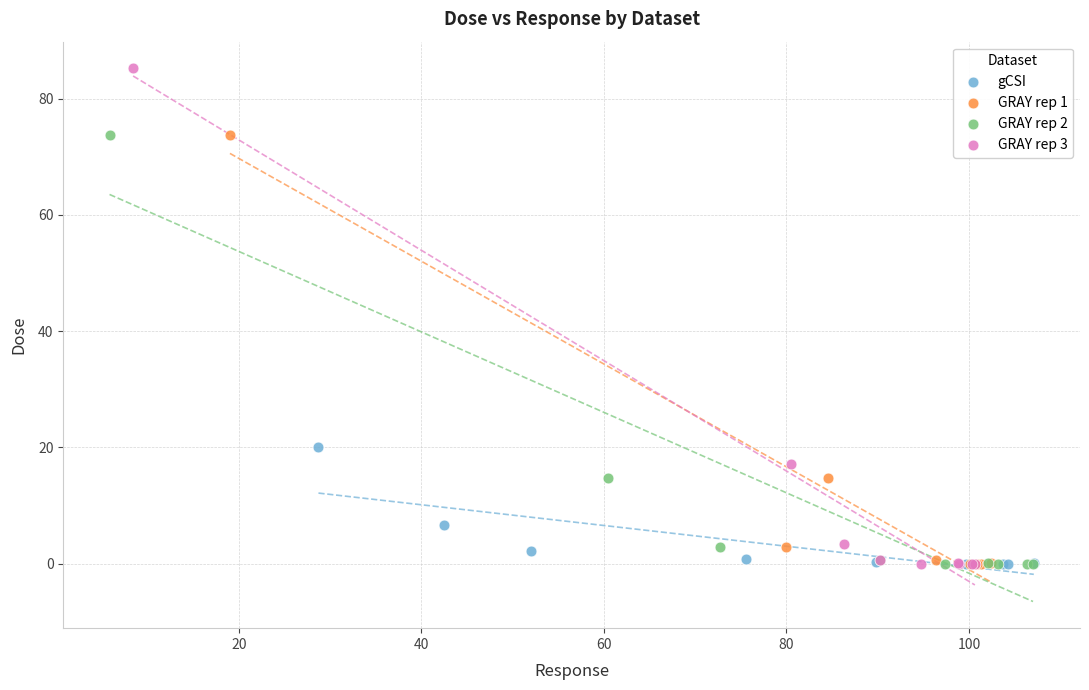

Which series has the largest Y range (max minus min)?

GRAY rep 3